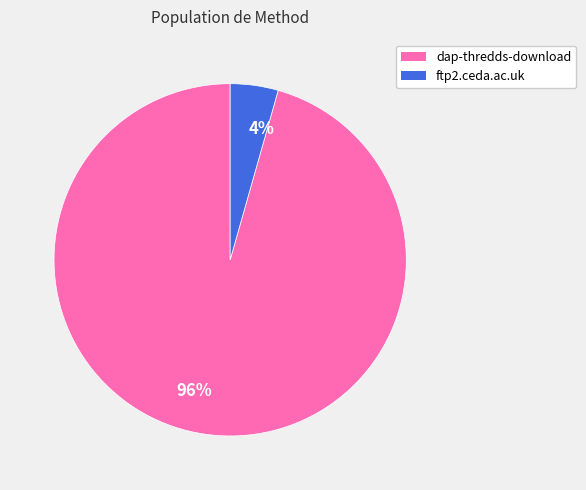

Which slice is the smallest?

4%